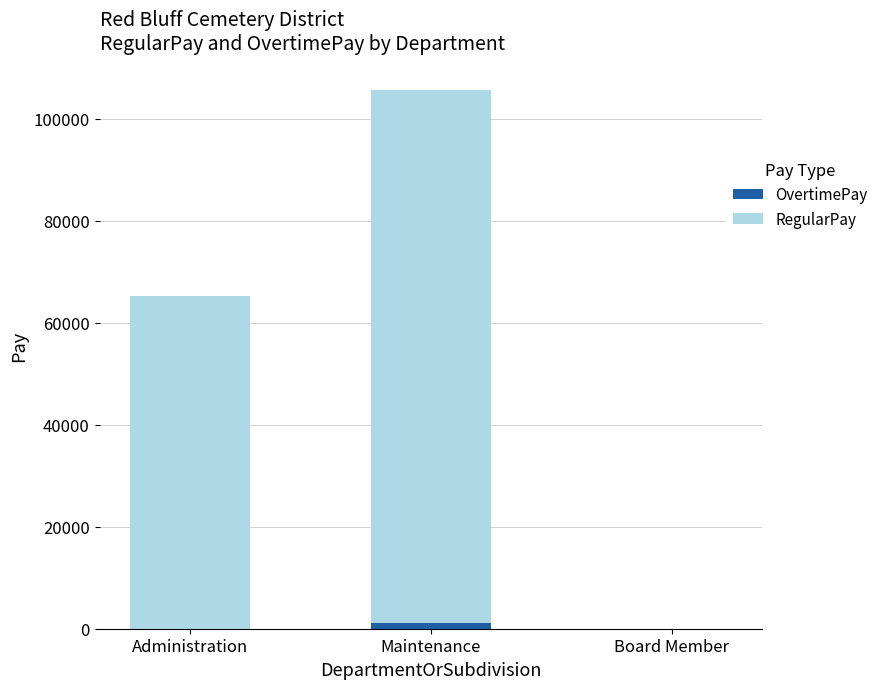

True or false: OvertimePay has a value of 1136 at Maintenance.

True